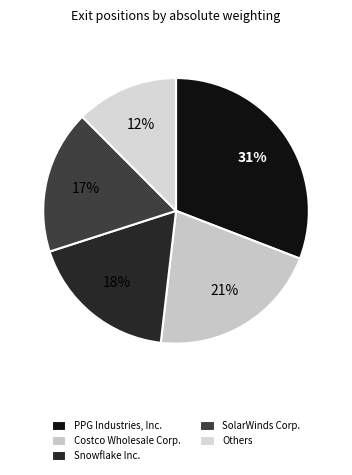

Count the number of slices in the pie.

5